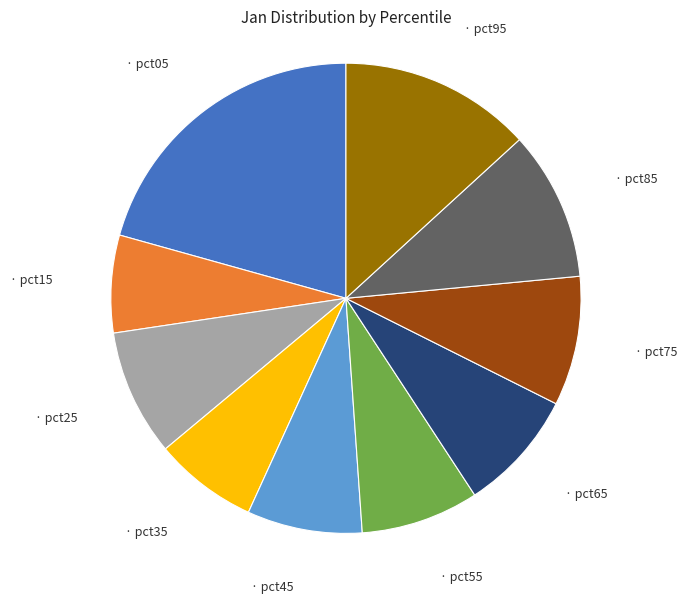

Count the number of slices in the pie.

10